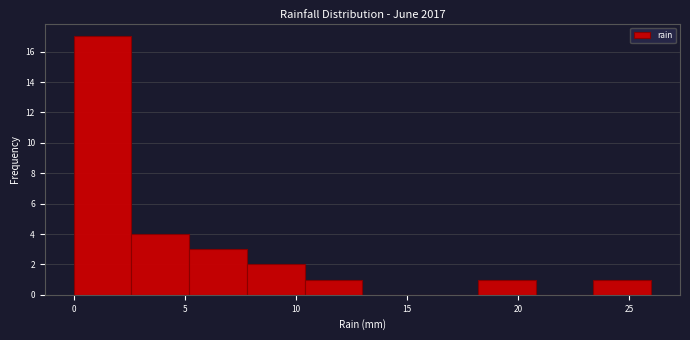

Reading left to right, list every bar in this chart as the range it spans on the x-axis followed by its height. Neither the bar edges nor the heights are printed on the chart, so give them approximately, as read against the axes.

0.0 to 2.6: 17
2.6 to 5.2: 4
5.2 to 7.8: 3
7.8 to 10.4: 2
10.4 to 13.0: 1
13.0 to 15.6: 0
15.6 to 18.2: 0
18.2 to 20.8: 1
20.8 to 23.4: 0
23.4 to 26.0: 1